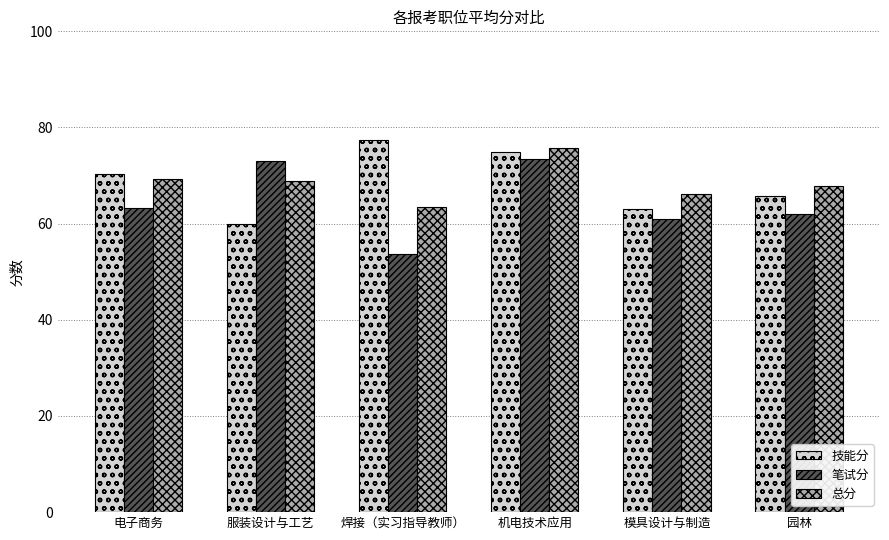

Between 电子商务 and 模具设计与制造, which series saw the biggest shift?

技能分